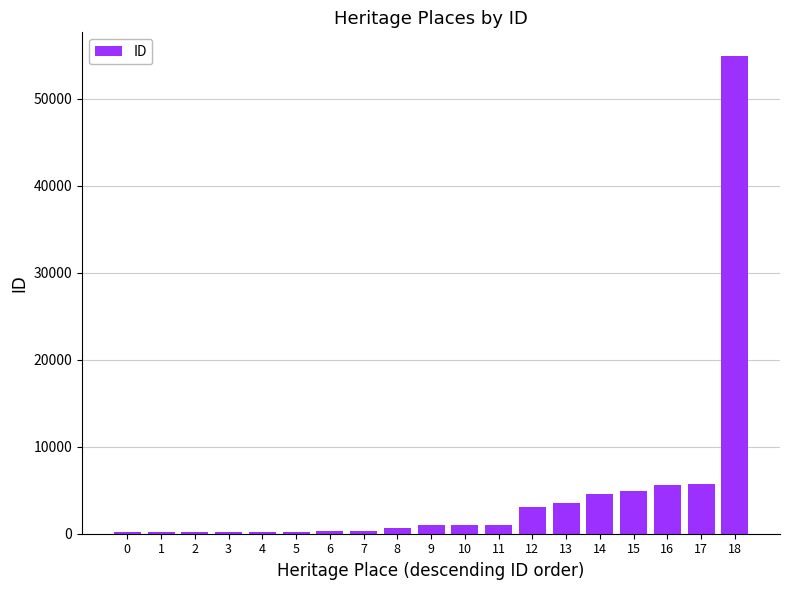

How many data points does each series have?

19